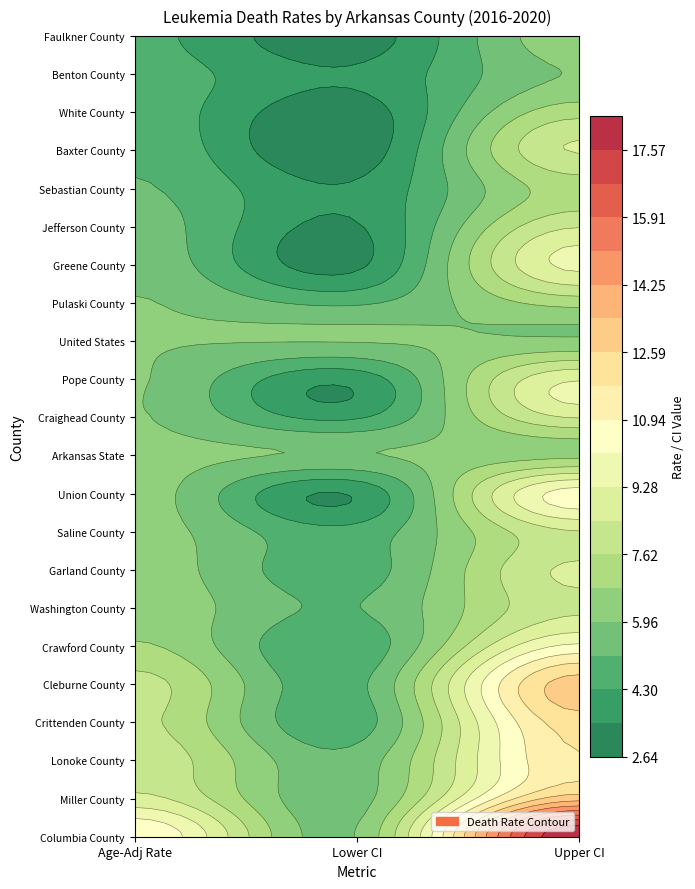

What is the difference between the Miller County values at rate and lower_ci?

3.1